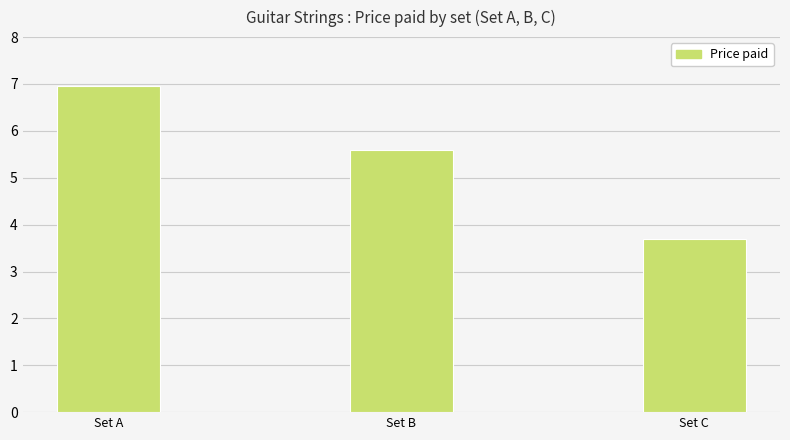

What is the maximum value shown in the chart?

7.0